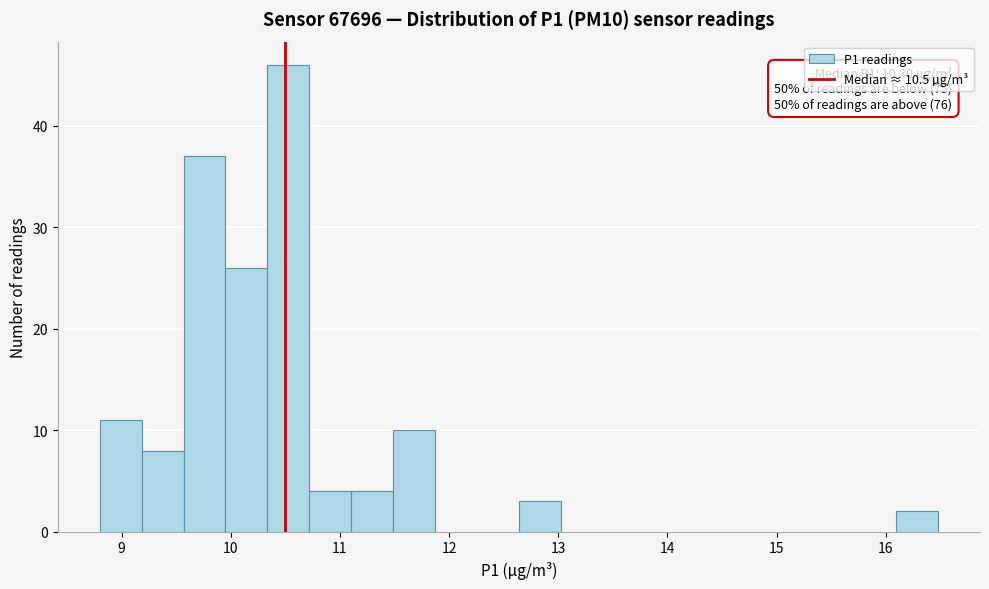

Read against the x-axis, roughly where is the centre of the tallest bar?

10.5